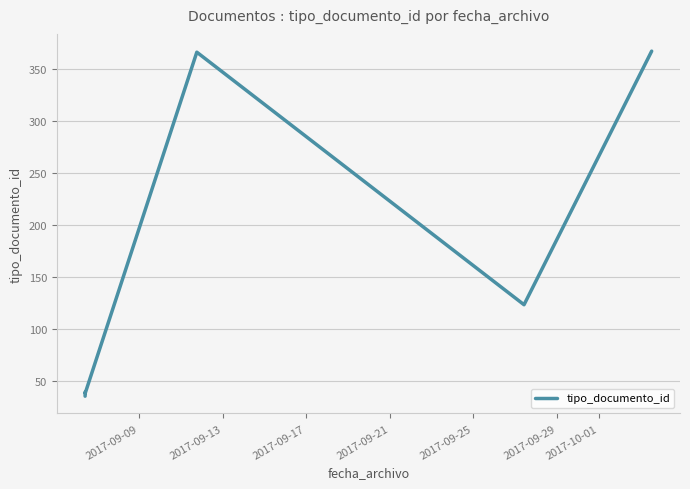

How many lines are shown in the chart?

1